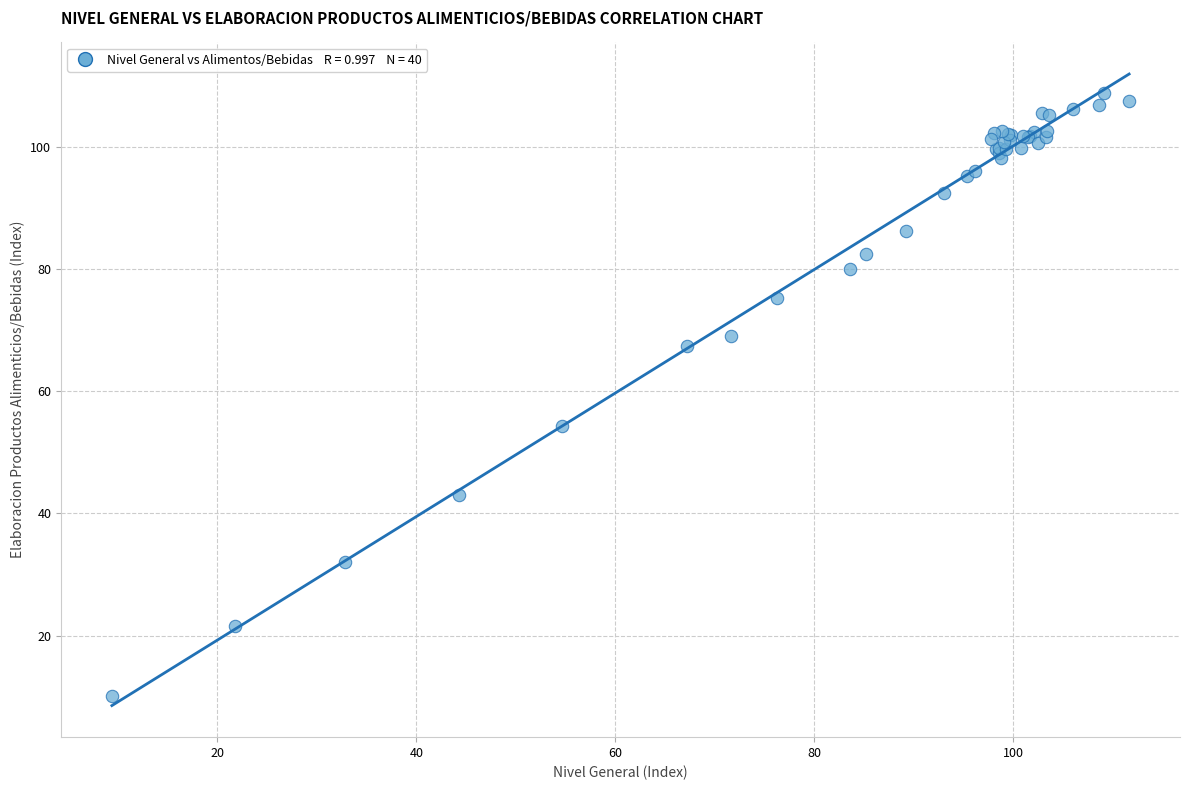

What Y value in the scatter plot is closest to 59?

54.2